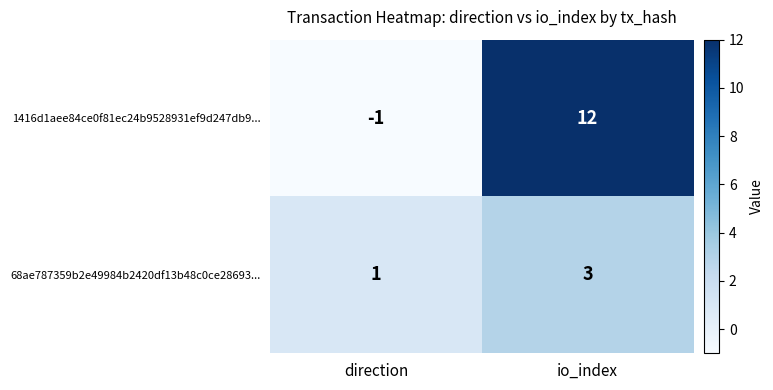

Which series has the largest range (max minus min)?

1416d1aee84ce0f81ec24b9528931ef9d247db9...